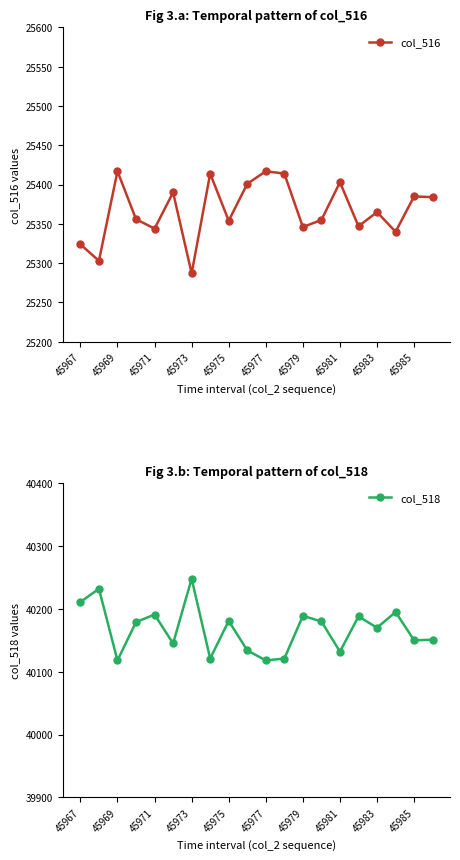

True or false: col_516 has more than 0 interior local peaks.

True